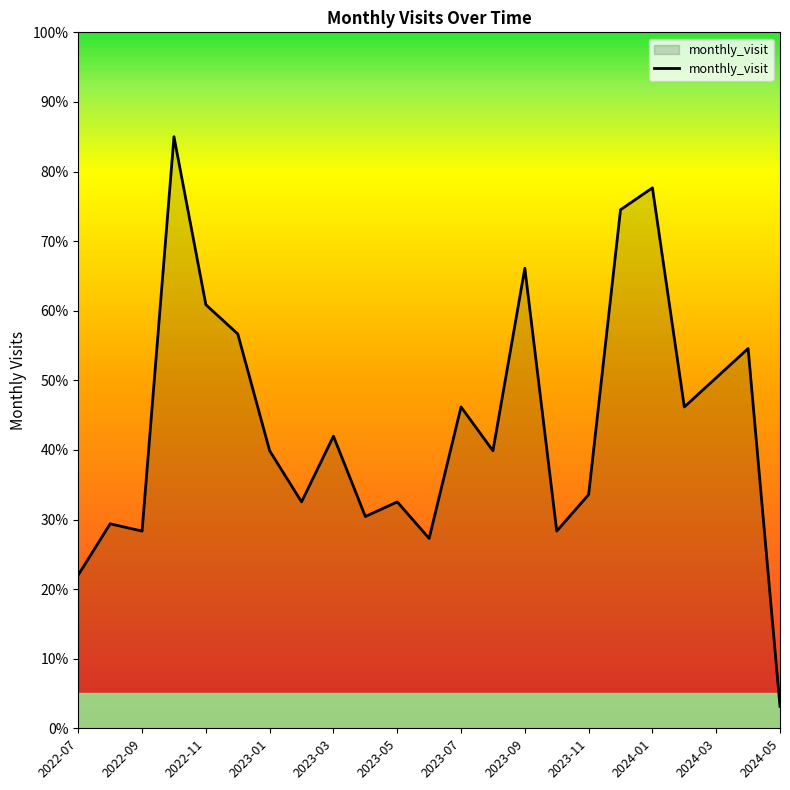

What is the maximum value shown in the chart?

85.0